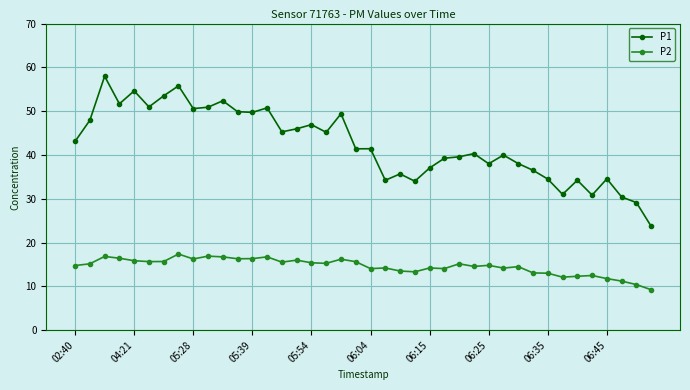

Does the chart have visible grid lines?

Yes